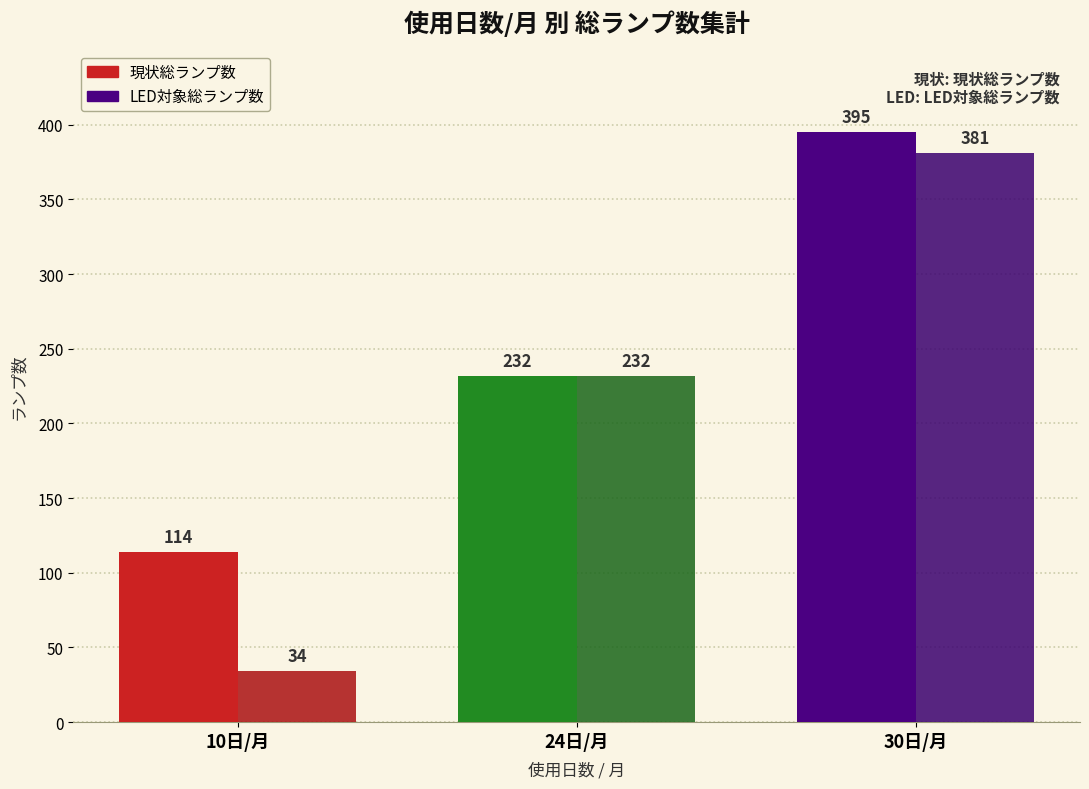

What is the difference between the LED対象総ランプ数 values at 30日/月 and 10日/月?

347